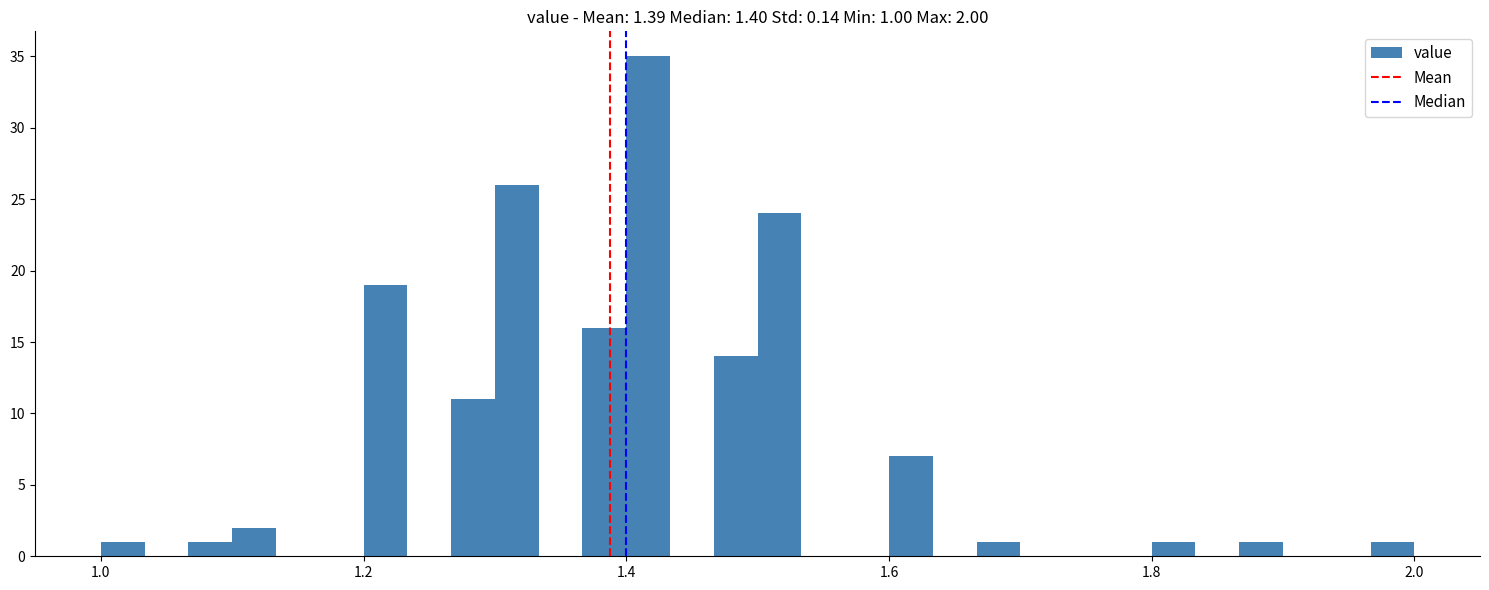

Read against the x-axis, roughly where is the centre of the tallest bar?

1.42